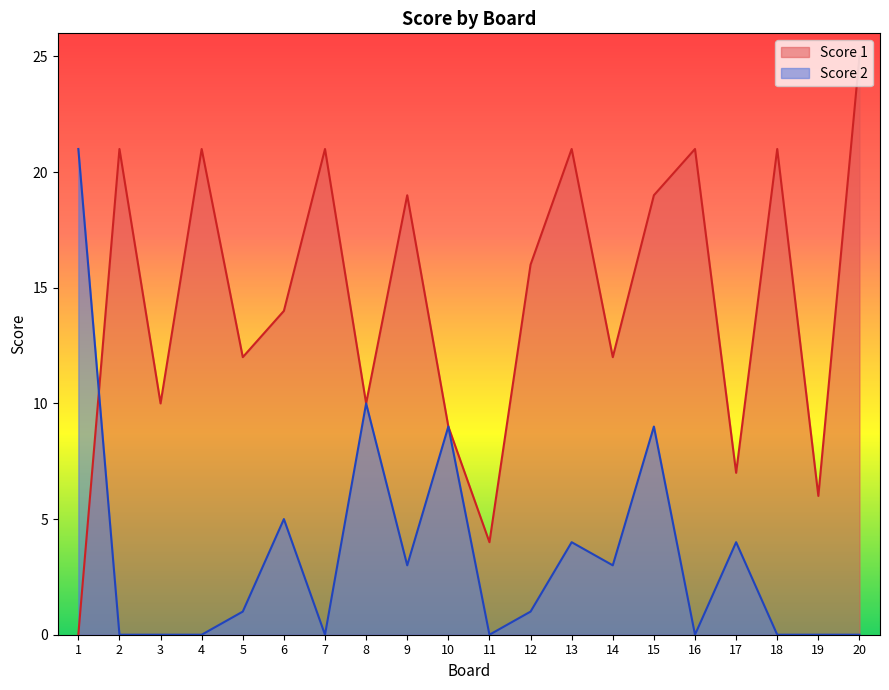

List the series in order of their peak value, lowest first.

Score 2, Score 1